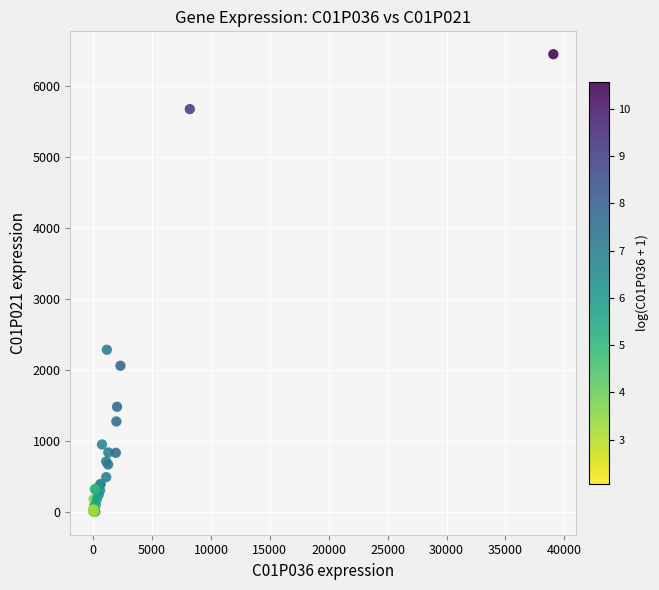

What Y value in the scatter plot is closest to 3226?

2286.8